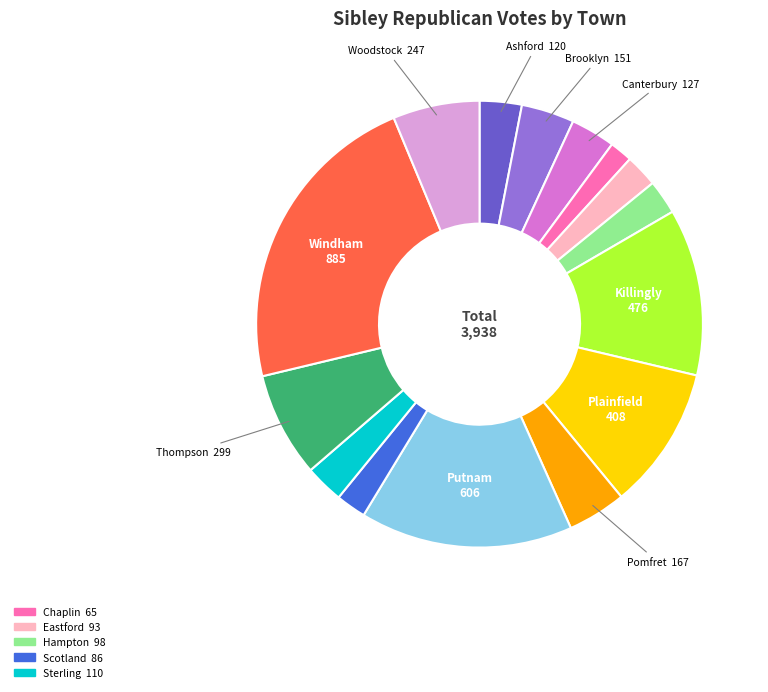

How many slices are in this pie chart?

15